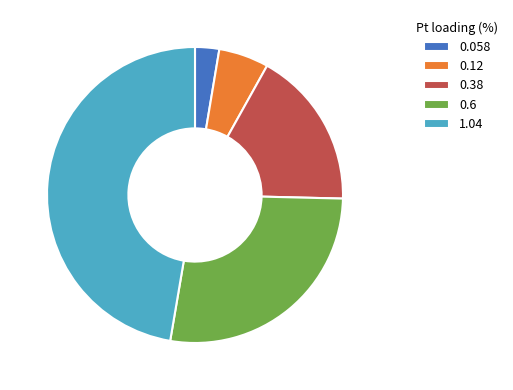

Count the number of slices in the pie.

5